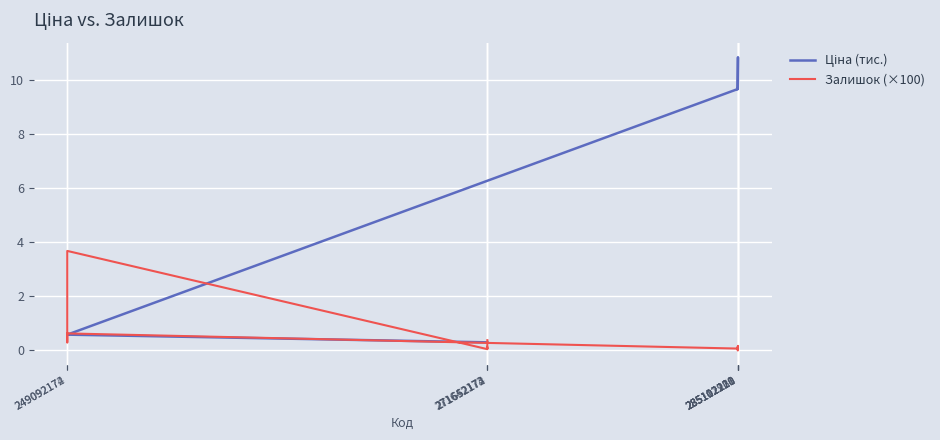

What are all the series names shown in the legend?

Ціна (тис.), Залишок (×100)